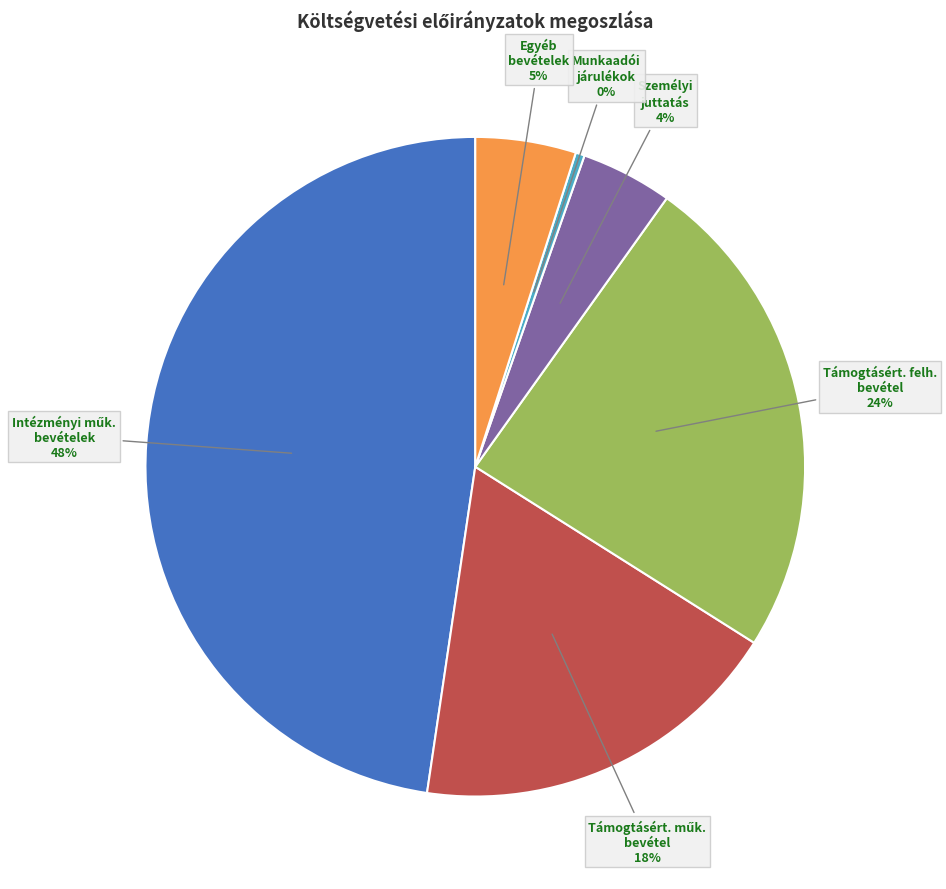

Which category has the smallest portion of the pie?

Munkaadói járulékok